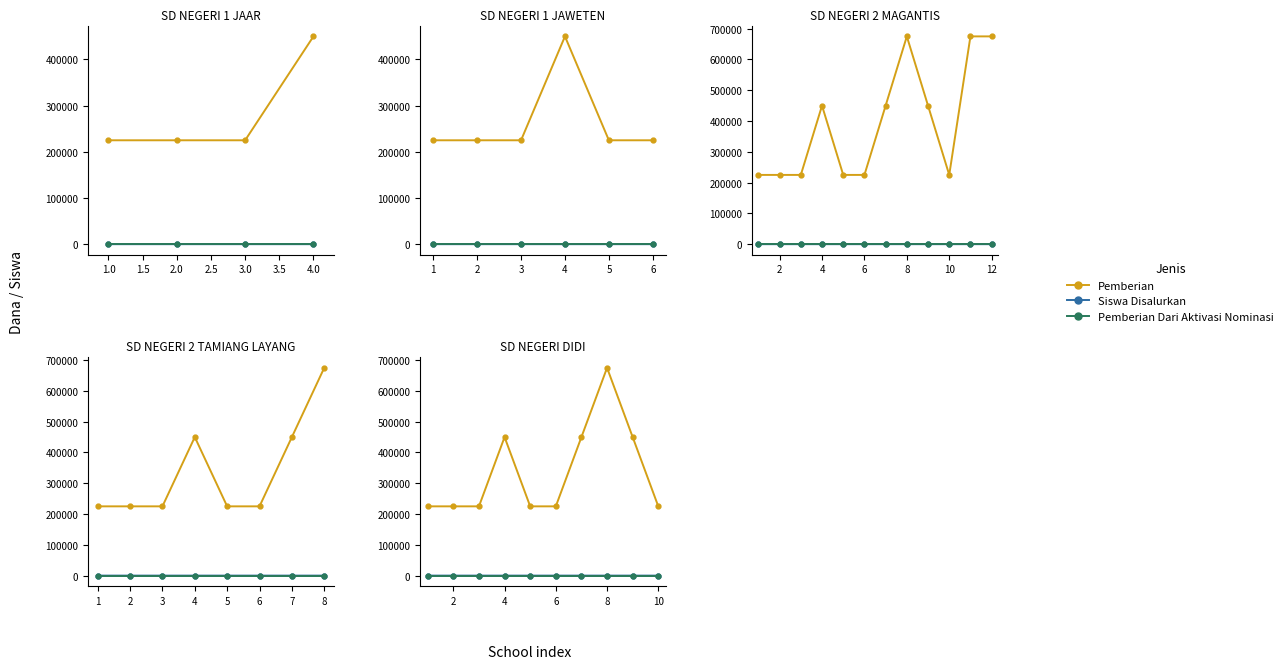

At how many categories does at least one series exceed 283634?

4